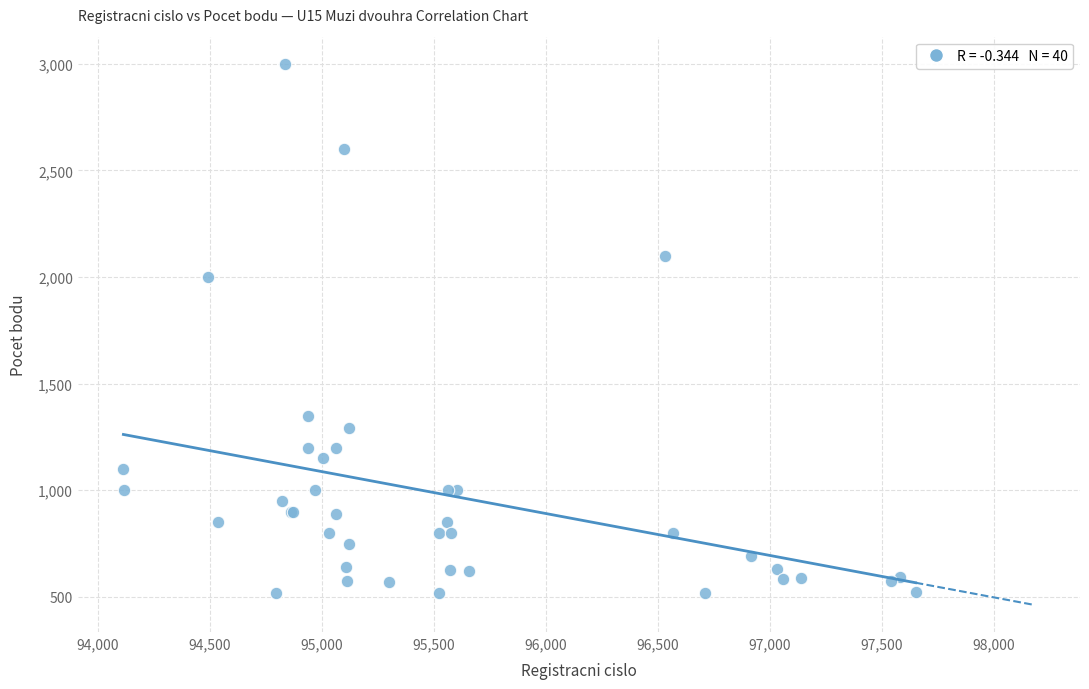

What Y value in the scatter plot is closest to 1760?

2000